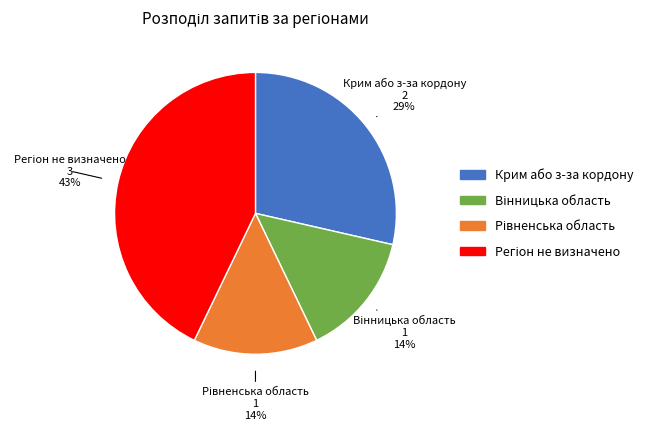

How many segments does this pie chart have?

4